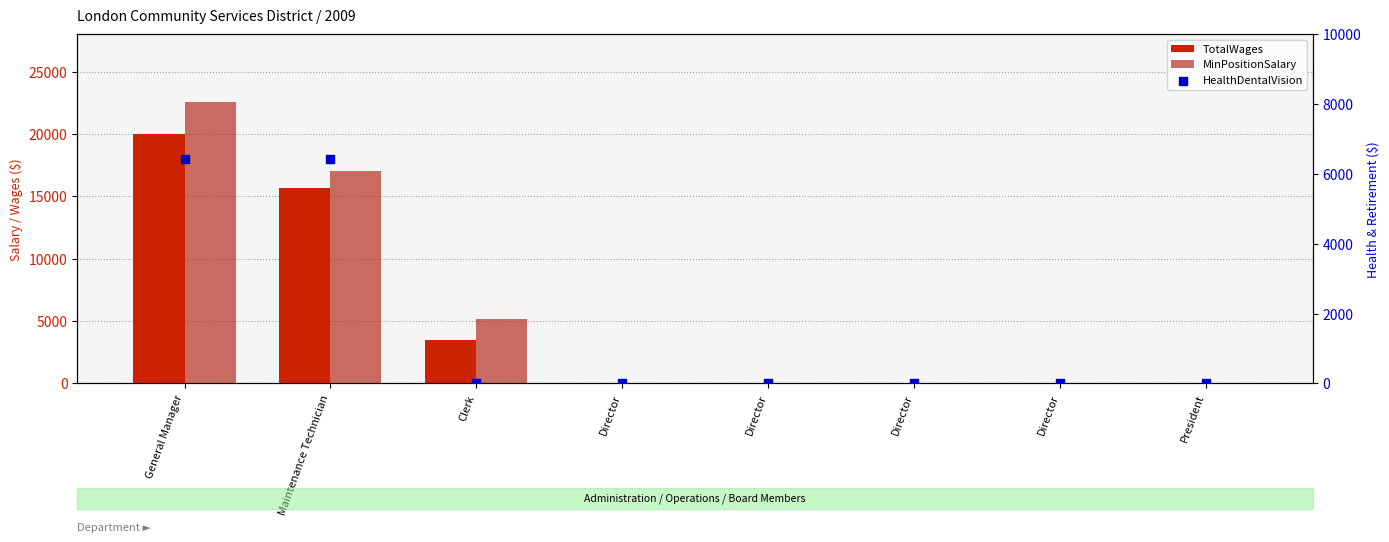

At which category is the sum across all series the highest?

General Manager